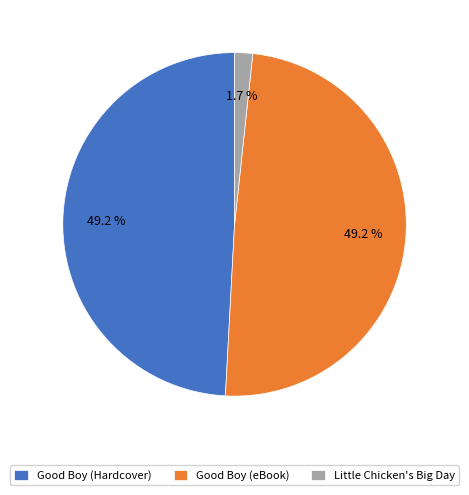

How many slices are in this pie chart?

3